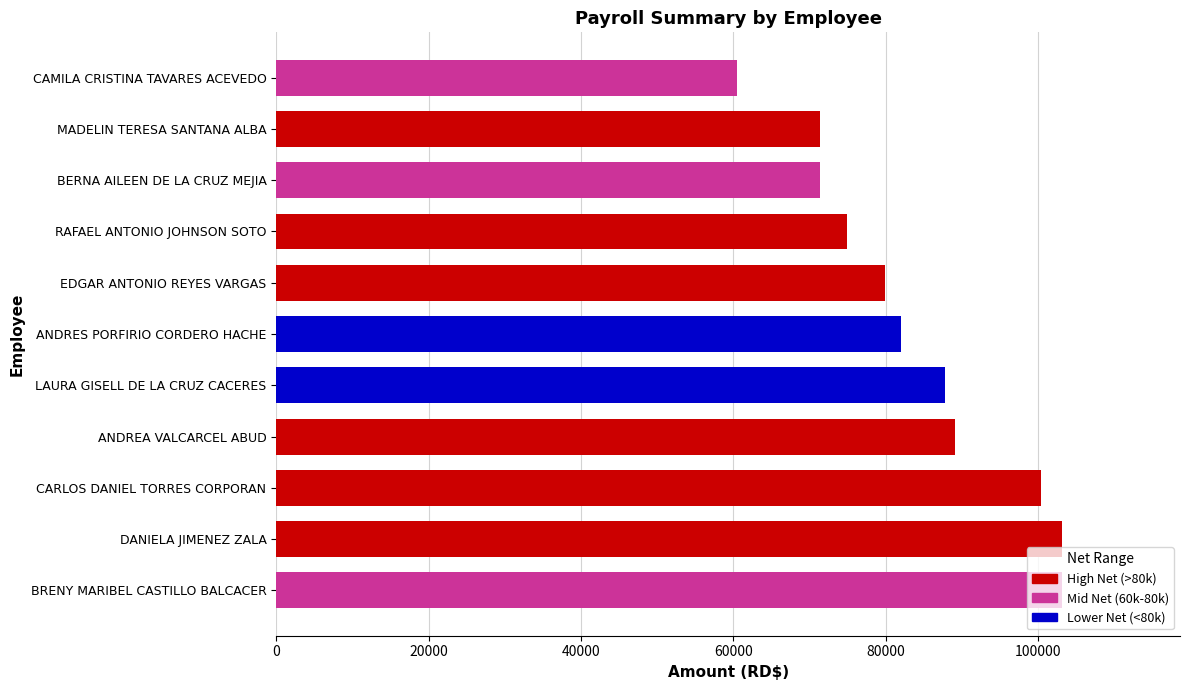

The value at ANDREA VALCARCEL ABUD is 89016.4. True or false?

True